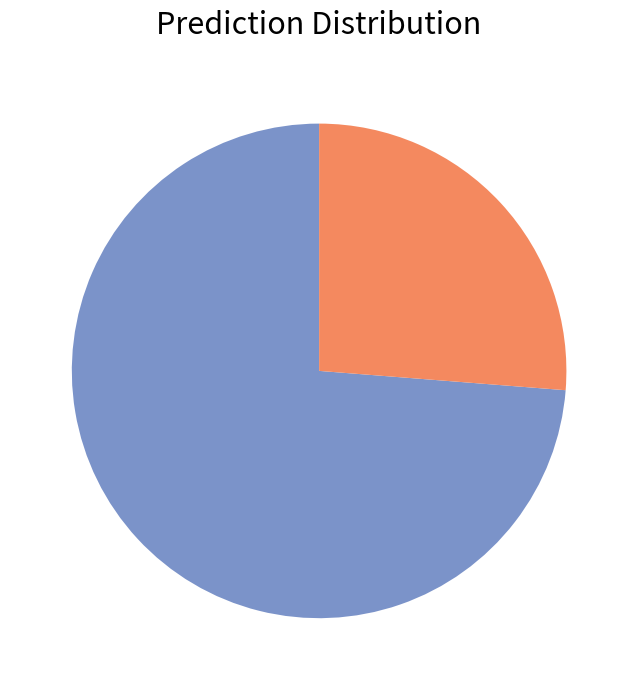

Is there any slice that represents more than half of the pie?

Yes